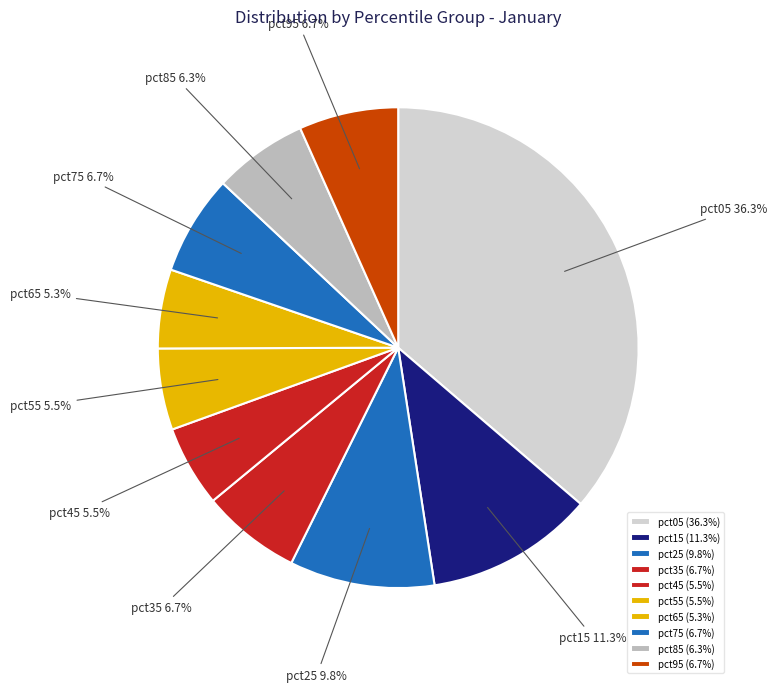

What is the largest slice in the pie chart?

pct05